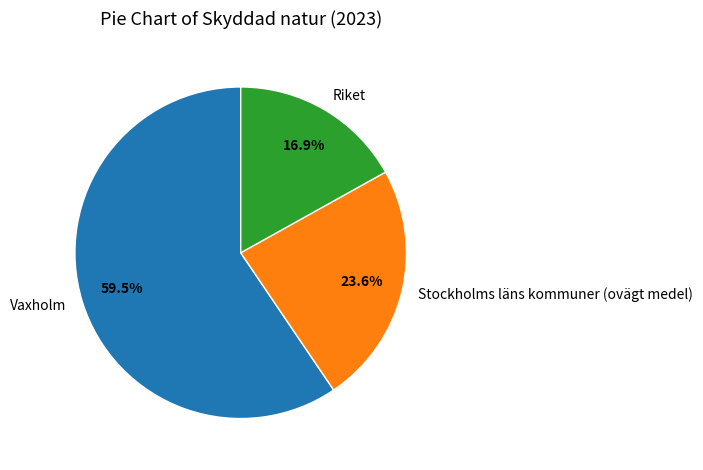

To the nearest percent, what is the combined percentage of Riket and Vaxholm?

76%